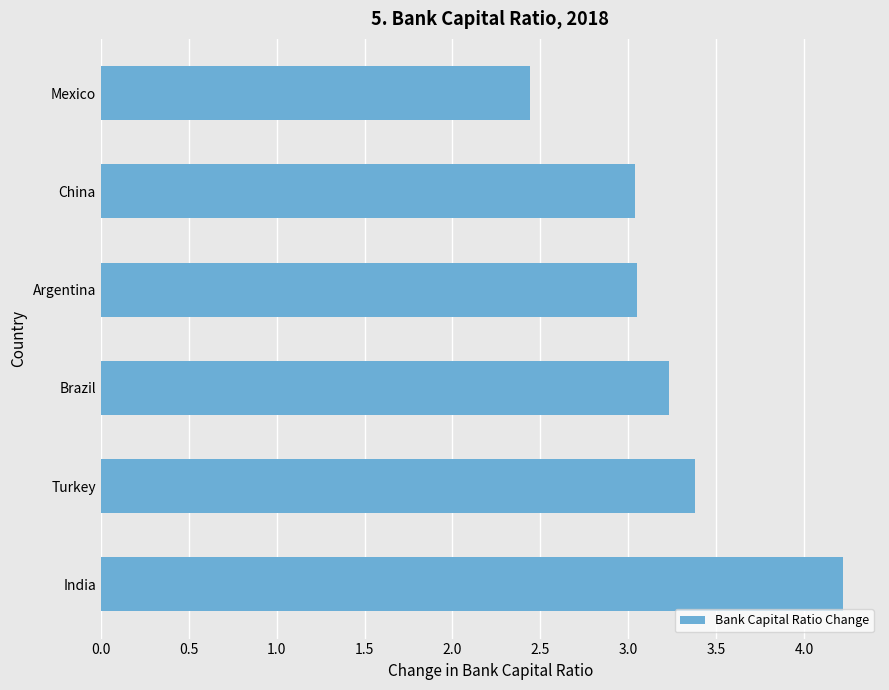

What is the greatest value displayed?

4.2